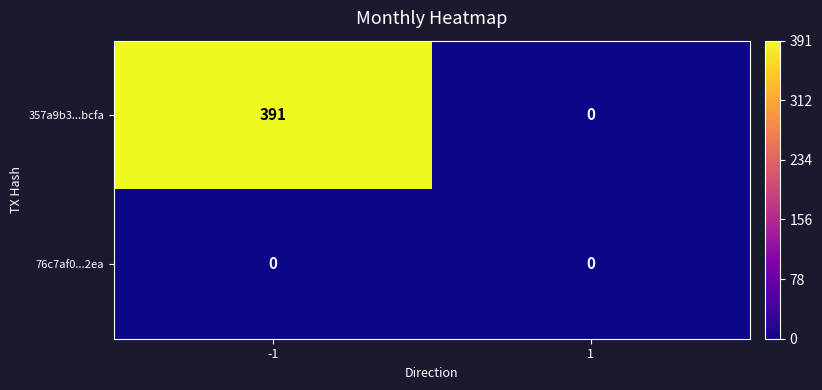

Which series changed the most between -1 and 1?

357a9b3...bcfa